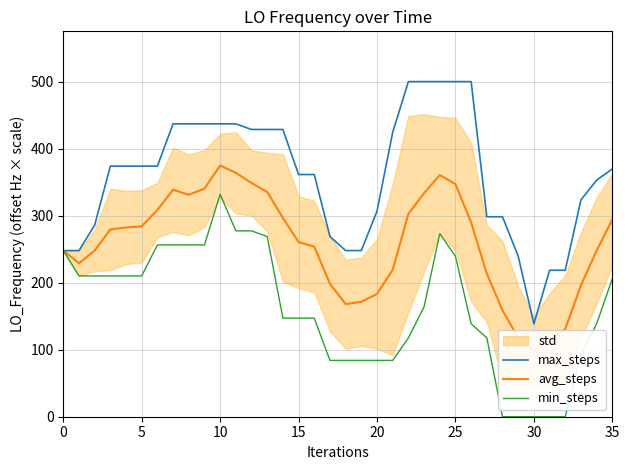

What is the total value across all series at 22?

920.2